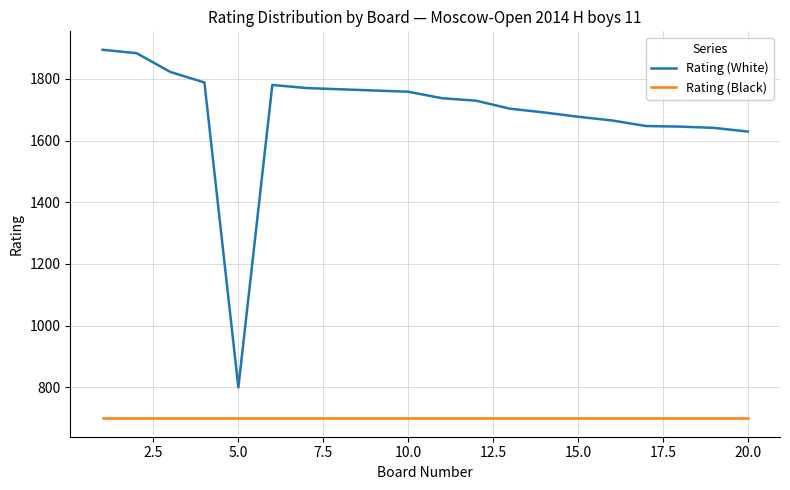

True or false: Rating (Black) and Rating (White) cross at least once.

False